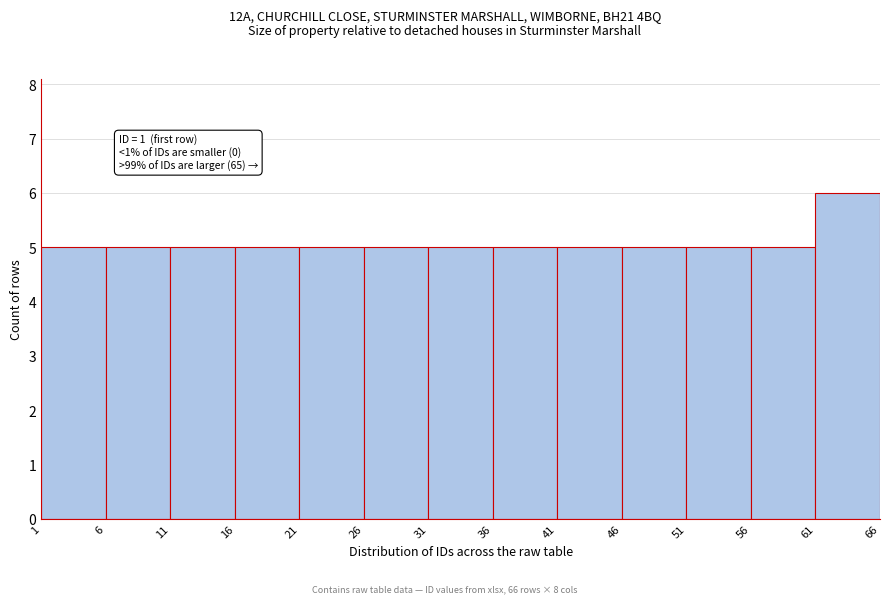

Over which range of the x-axis is the bar tallest?

61 to 66